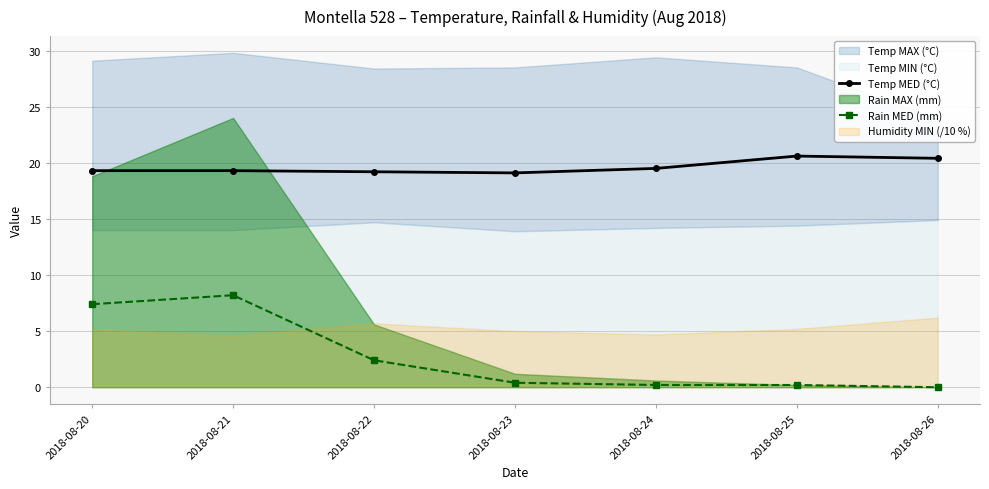

True or false: Rain MED (mm) and Temp MED (°C) intersect in this chart.

False